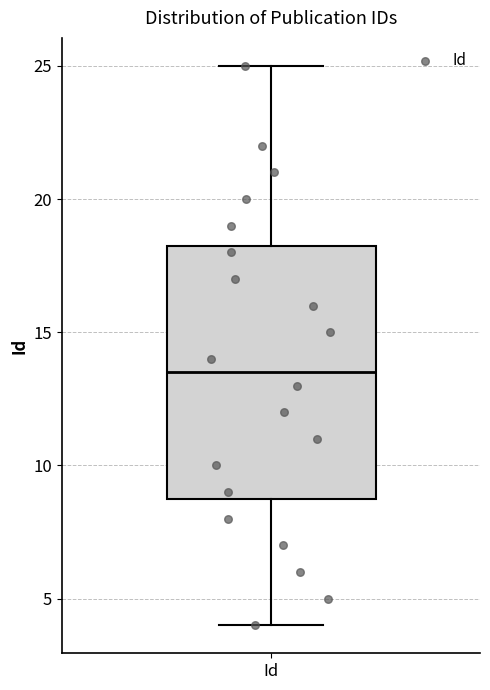

Transcribe this box plot: give where the median line is, the range the box spans, and where the two whiskers end, as read against the y-axis. The values are not printed on the chart, so give them approximately, as read against the axis.

median 13.5, box 9.0 to 18.5, whiskers 4.0 to 25.0